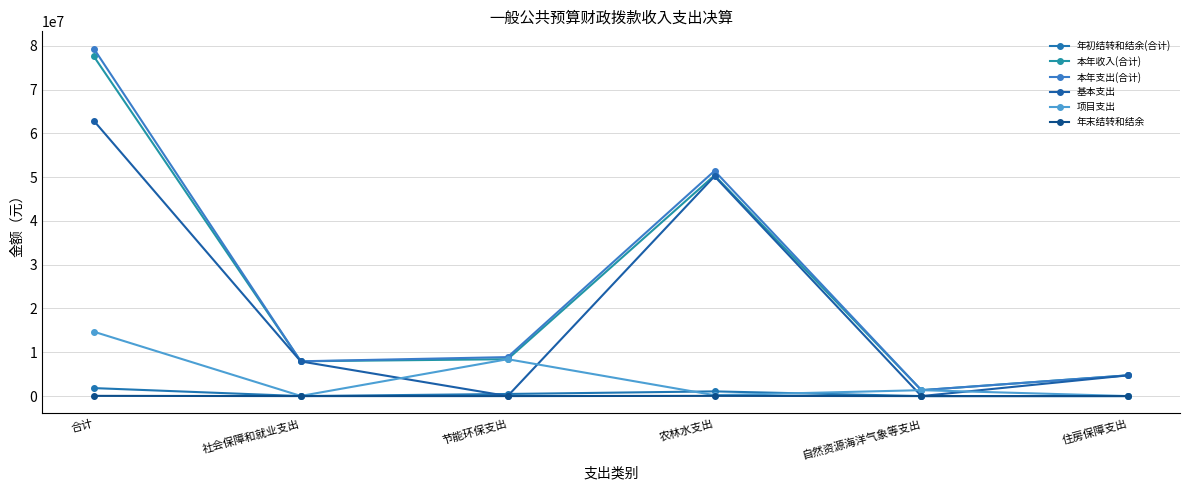

What is the difference between the 本年支出(合计) values at 住房保障支出 and 农林水支出?

46685031.1